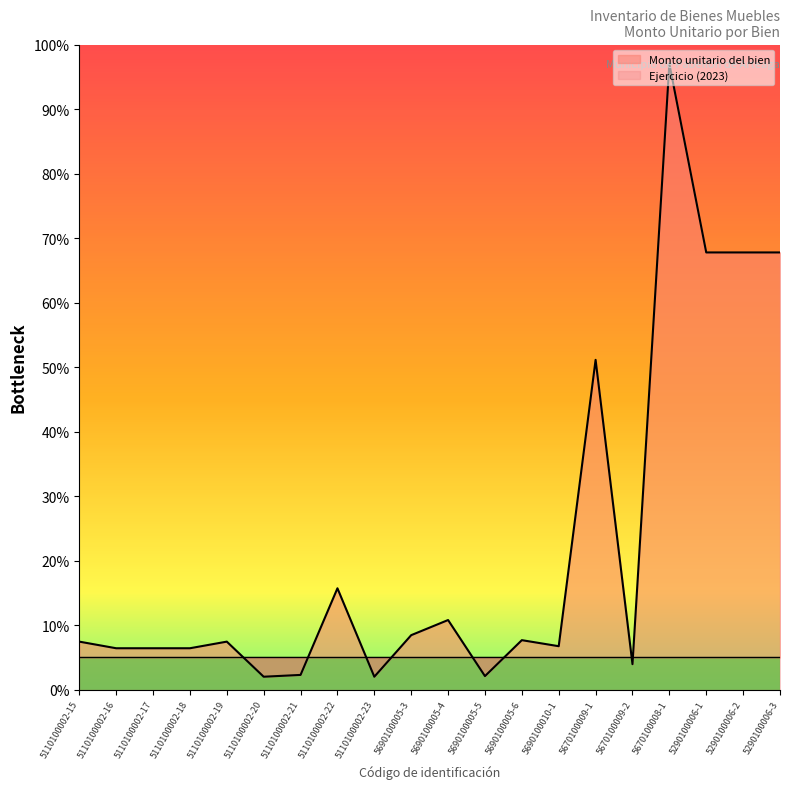

At which category does the data reach its first local peak?

5110100002-19